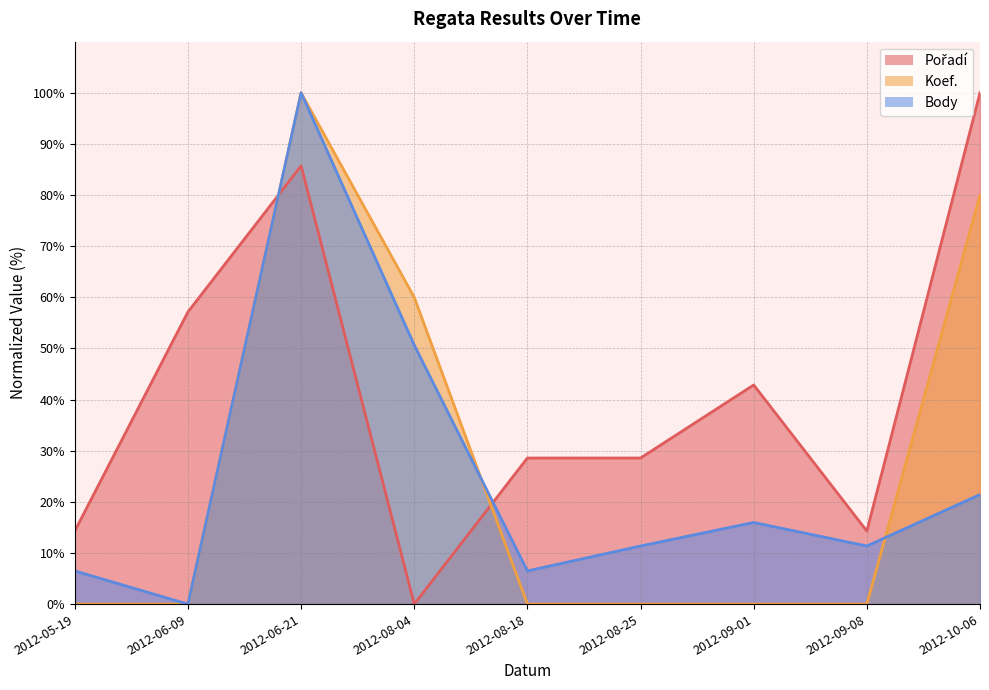

What is the spread (max minus min) of values at 2012-09-01?

42.9